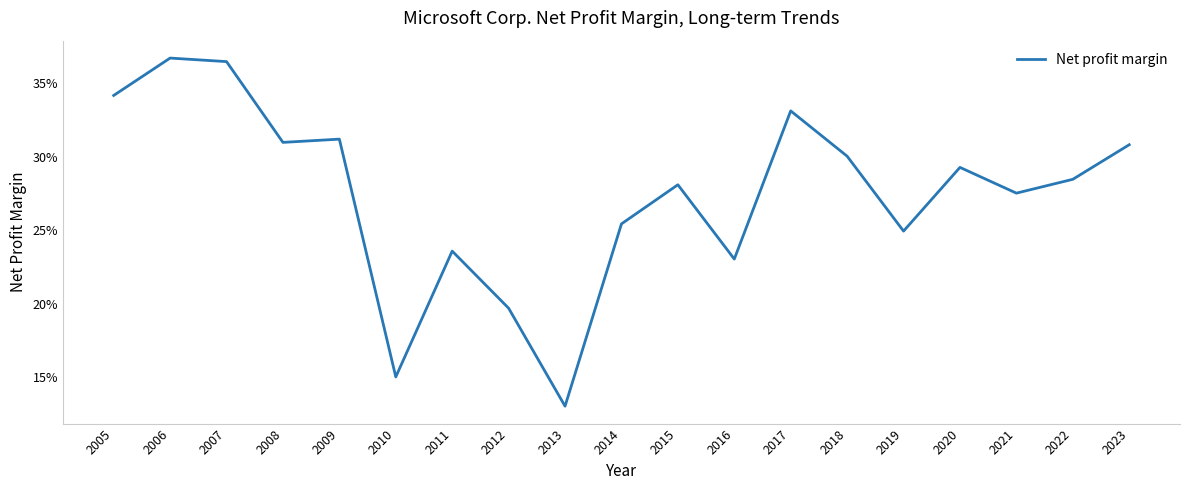

Does the chart display data point markers on the line(s)?

No